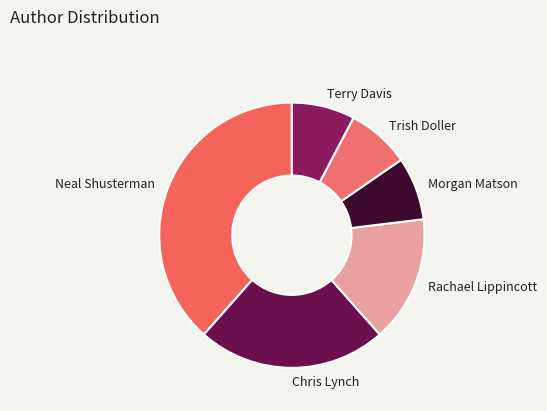

What is the largest slice in the pie chart?

Neal Shusterman